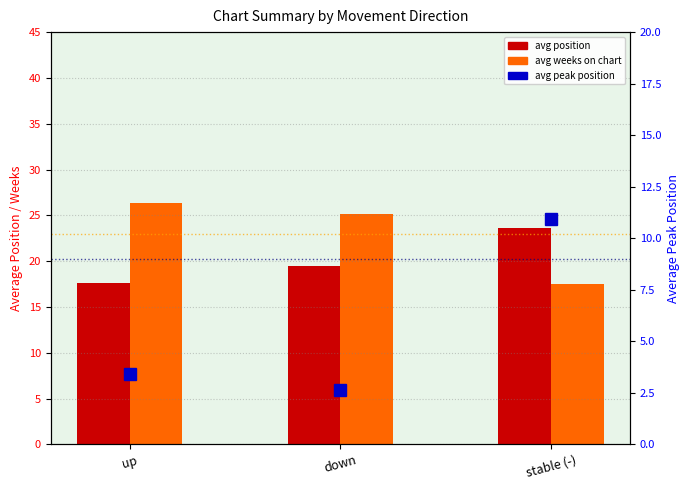

Reading left to right, what are all the values shown in this chart?

avg position: up=17.6	down=19.5	stable (-)=23.6
avg weeks on chart: up=26.3	down=25.1	stable (-)=17.5
avg peak position: up=3.4	down=2.6	stable (-)=10.9